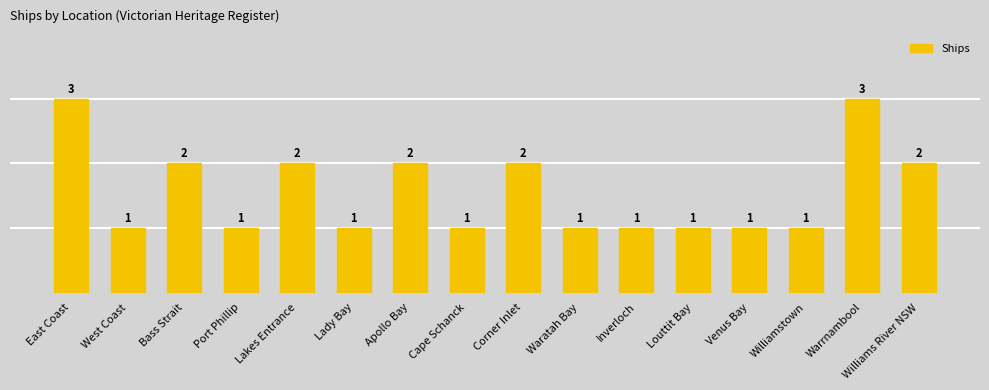

Reading left to right, transcribe all the data shown in this chart.

East Coast=3	West Coast=1	Bass Strait=2	Port Phillip=1	Lakes Entrance=2	Lady Bay=1	Apollo Bay=2	Cape Schanck=1	Corner Inlet=2	Waratah Bay=1	Inverloch=1	Louttit Bay=1	Venus Bay=1	Williamstown=1	Warrnambool=3	Williams River NSW=2